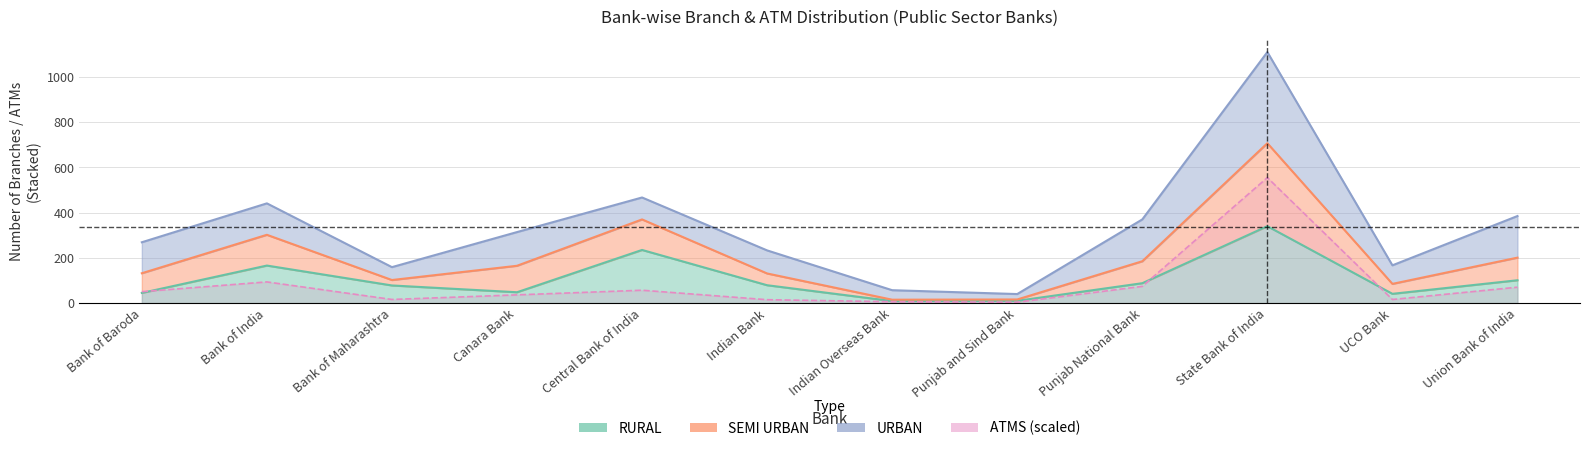

True or false: TOTAL and ATMS intersect in this chart.

False